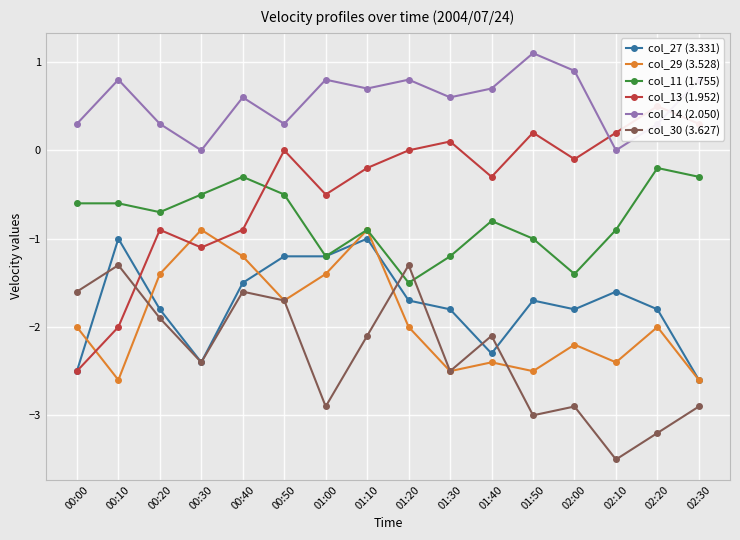

True or false: col_30 (3.627) has a value of -1.3 at 00:10.

True